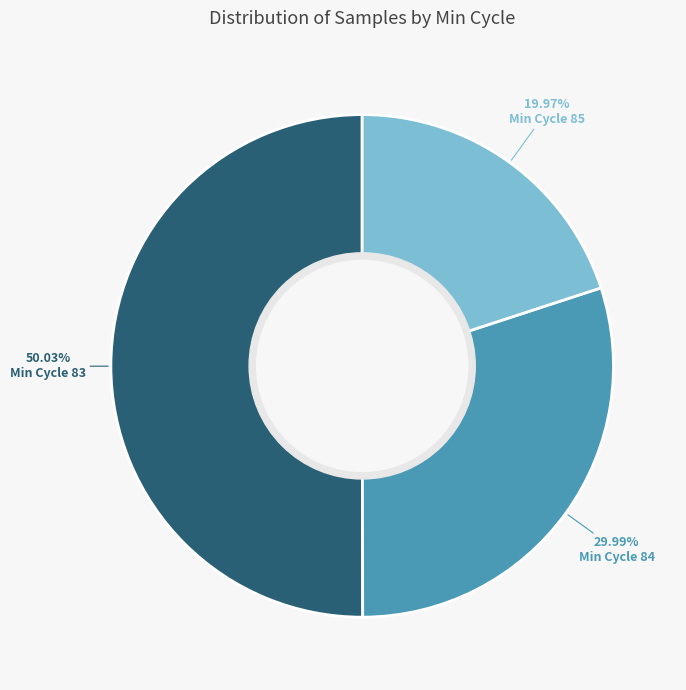

How many slices are in this pie chart?

3